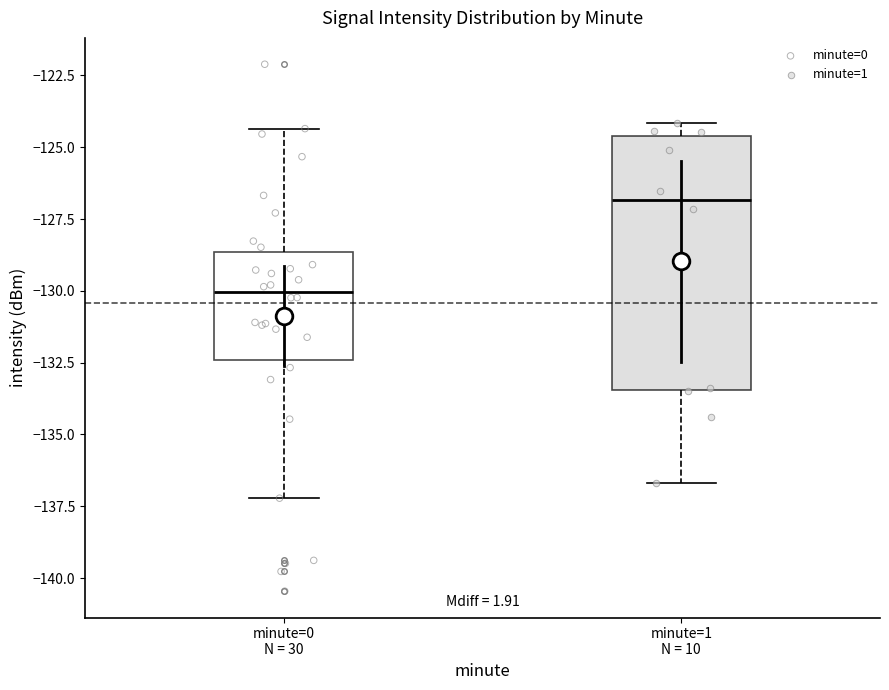

Which box's median line is the highest?

minute=1 N = 10